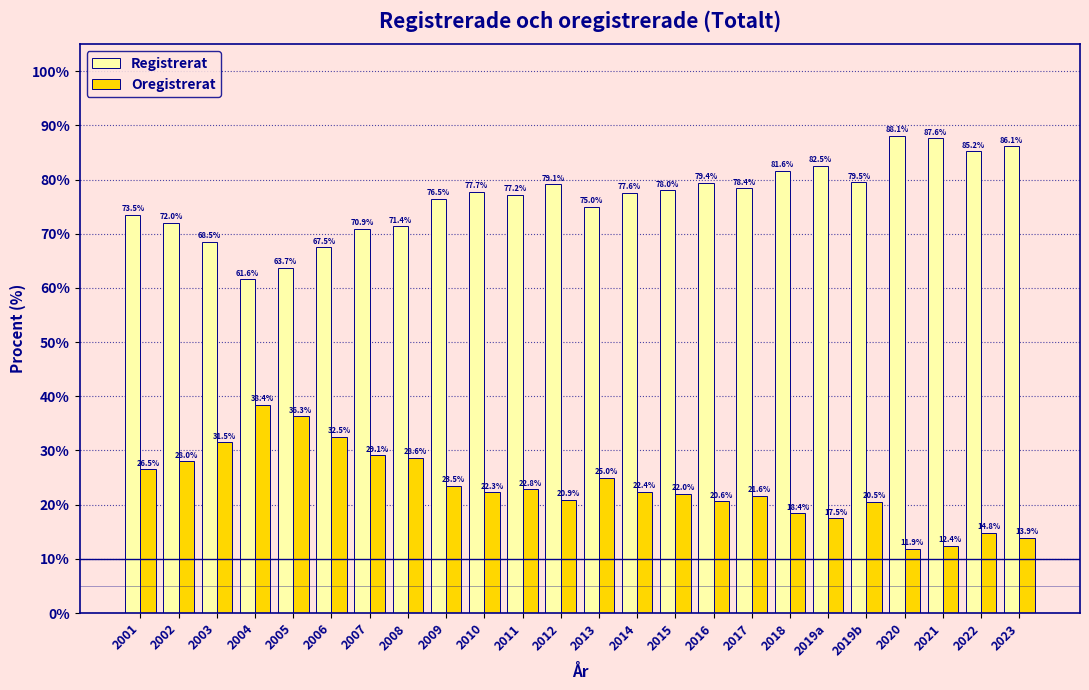

Reading left to right, extract all data points from this chart.

Registrerat: 73.5	72.0	68.5	61.6	63.7	67.5	70.9	71.4	76.5	77.7	77.2	79.1	75.0	77.6	78.0	79.4	78.4	81.6	82.5	79.5	88.1	87.6	85.2	86.1
Oregistrerat: 26.5	28.0	31.5	38.4	36.3	32.5	29.1	28.6	23.5	22.3	22.8	20.9	25.0	22.4	22.0	20.6	21.6	18.4	17.5	20.5	11.9	12.4	14.8	13.9